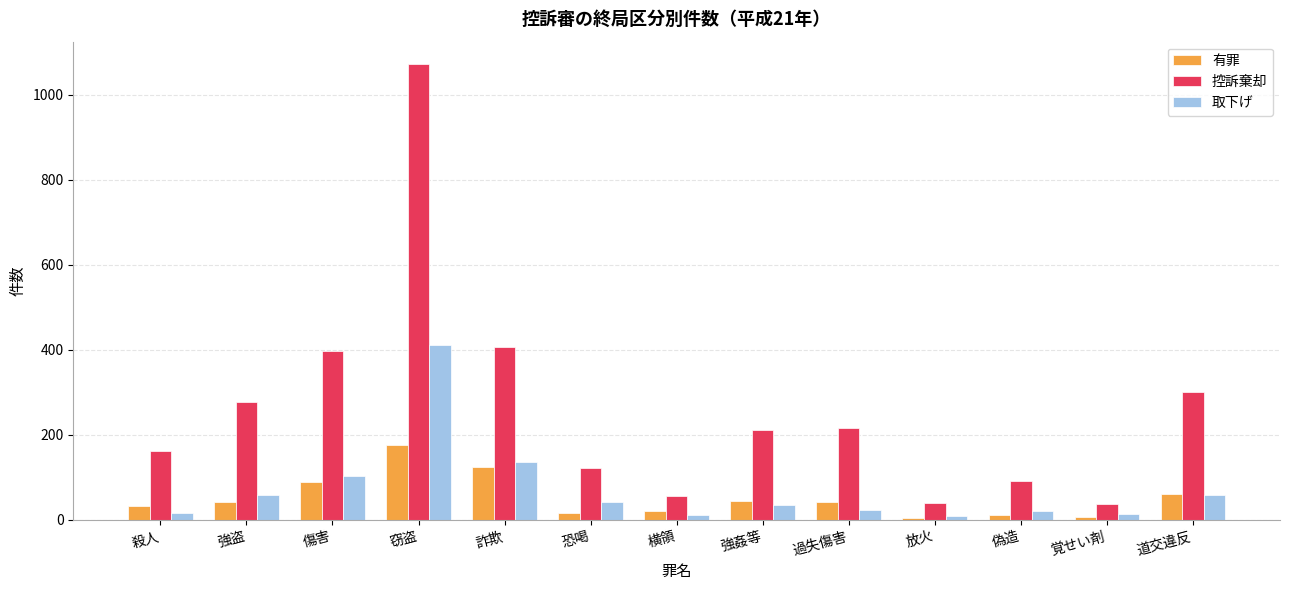

Rank the series at 窃盗 from lowest to highest value.

有罪, 取下げ, 控訴棄却